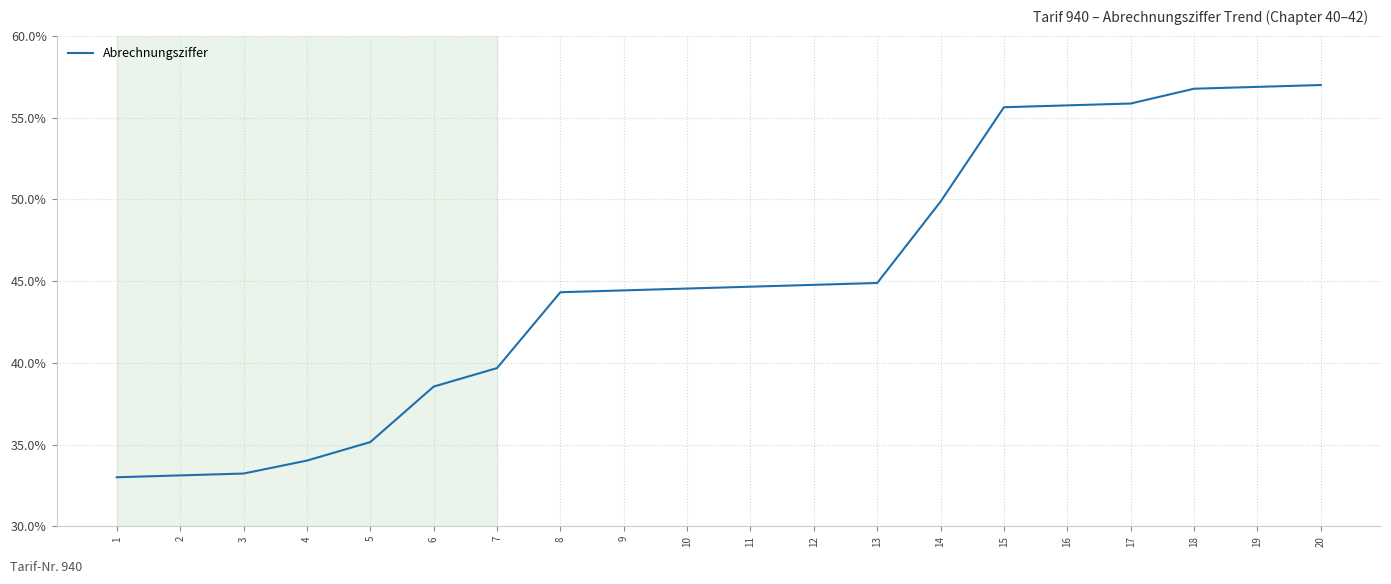

Is it true that the value at 5 is 35.2?

True